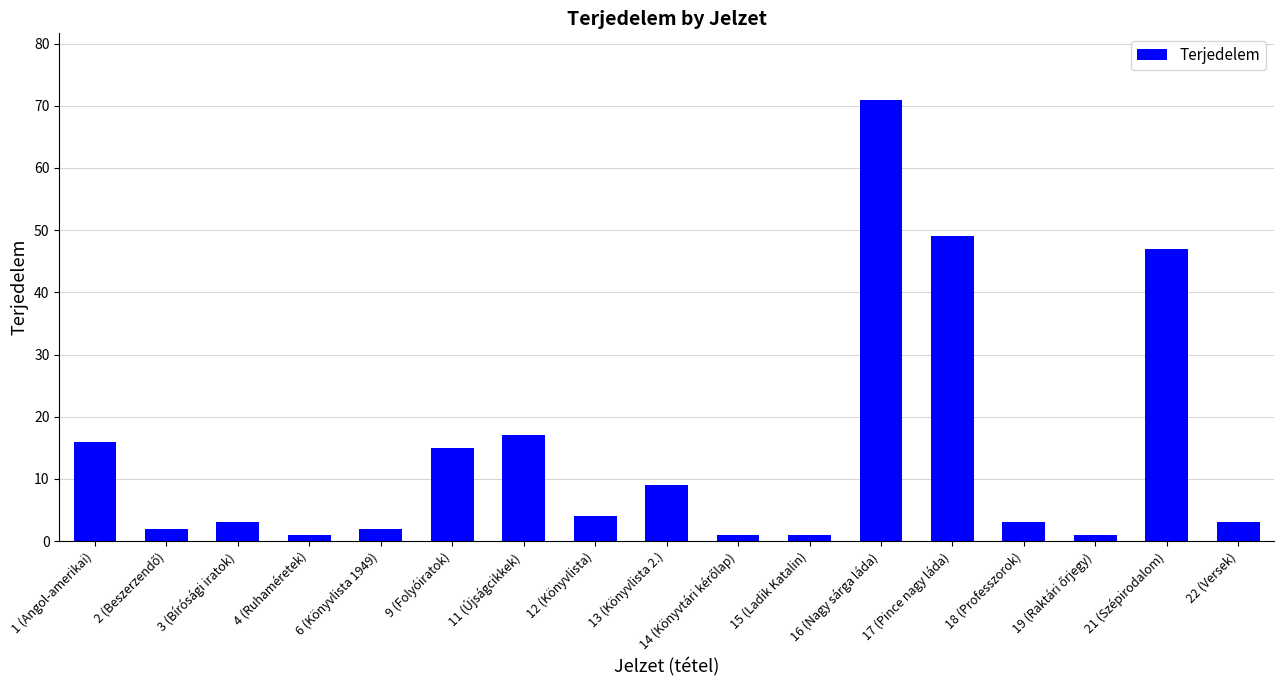

What is the value of the 9th bar from the left?

9